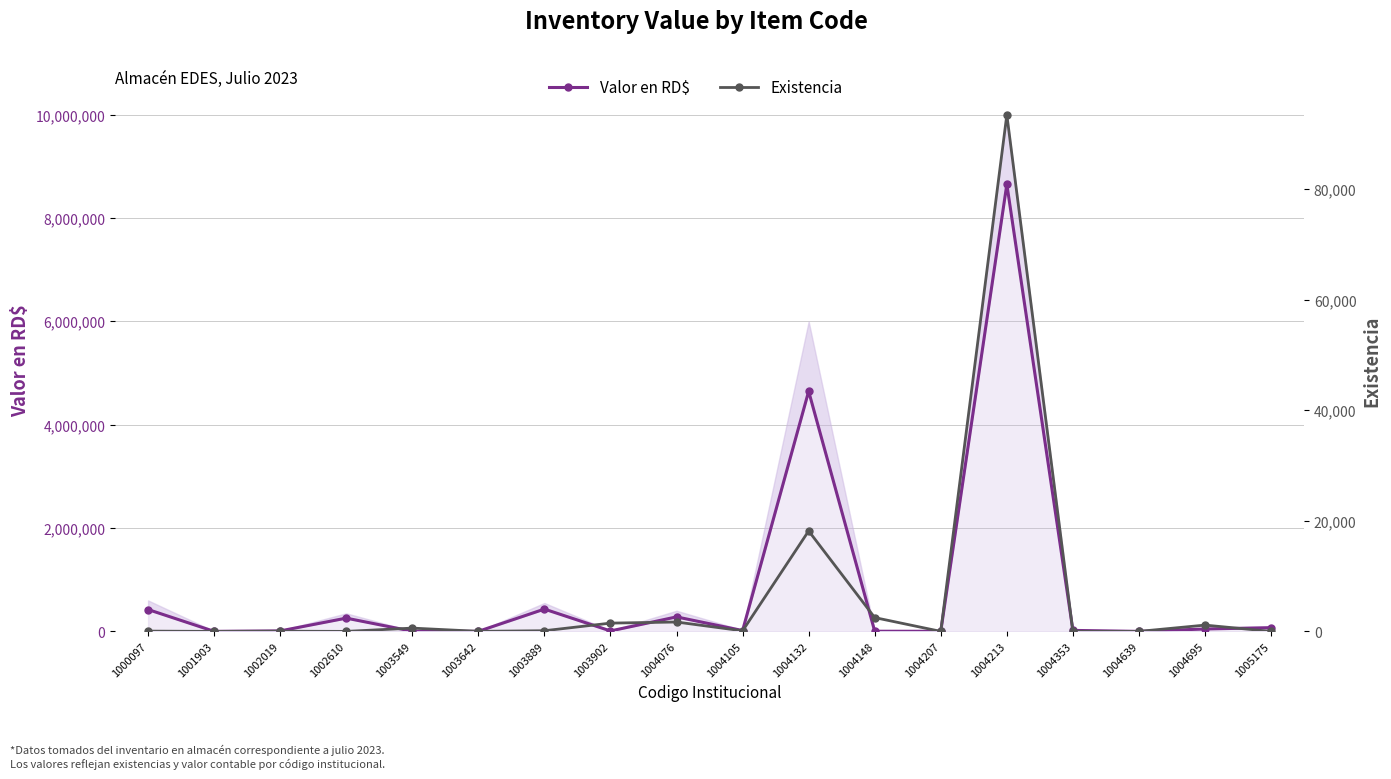

At which label does Valor en RD$ first exceed 19658?

1000097